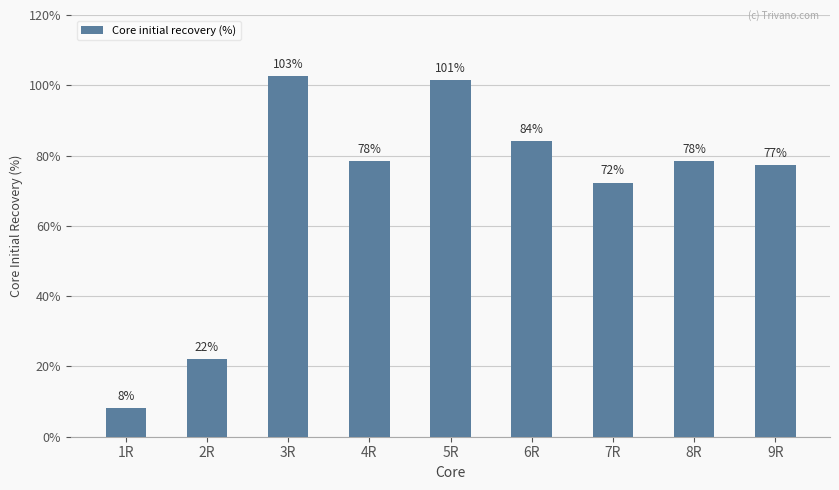

At which label does the data first exceed 78?

3R